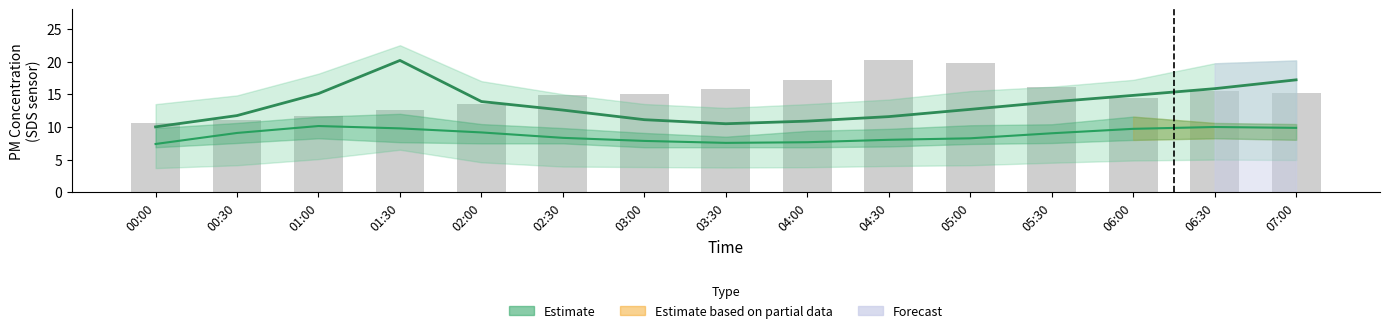

What is the sum of all SDS_P2 Estimate values?

131.7